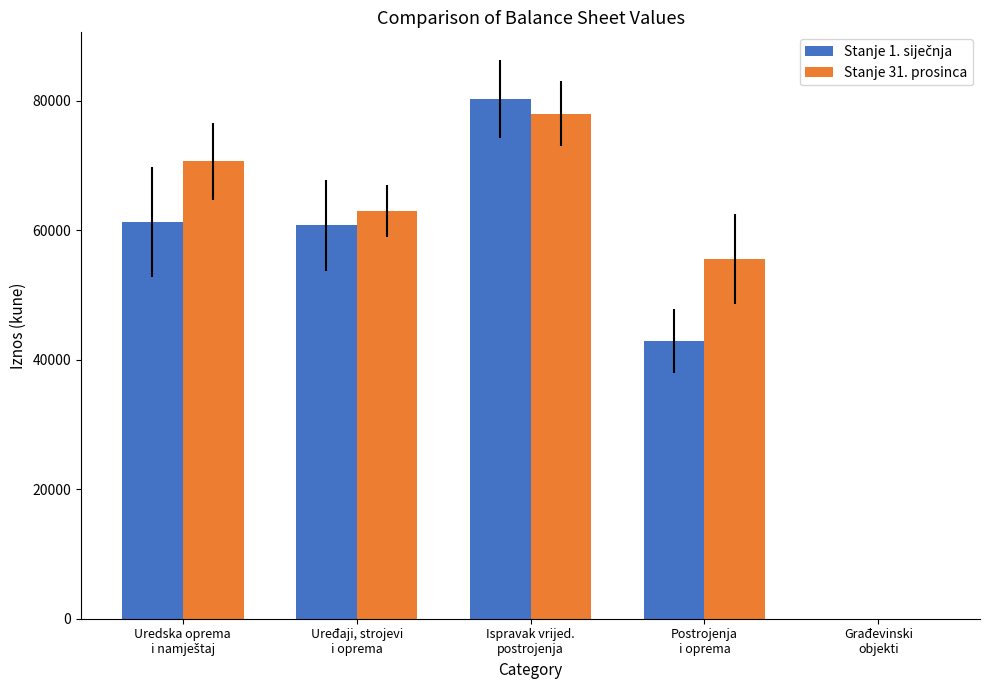

How many categories are shown in the chart?

5